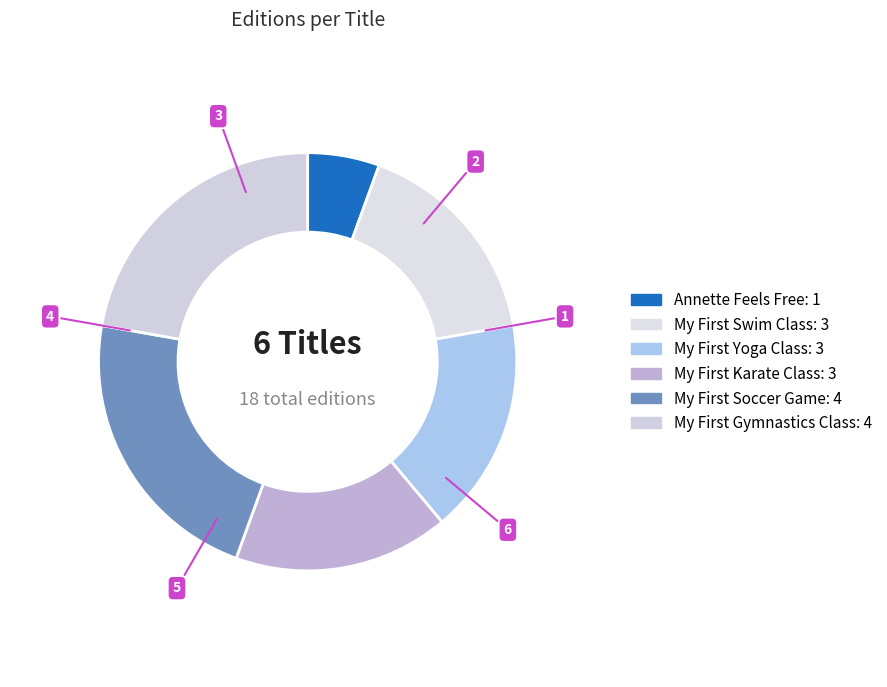

How many slices are in this pie chart?

6